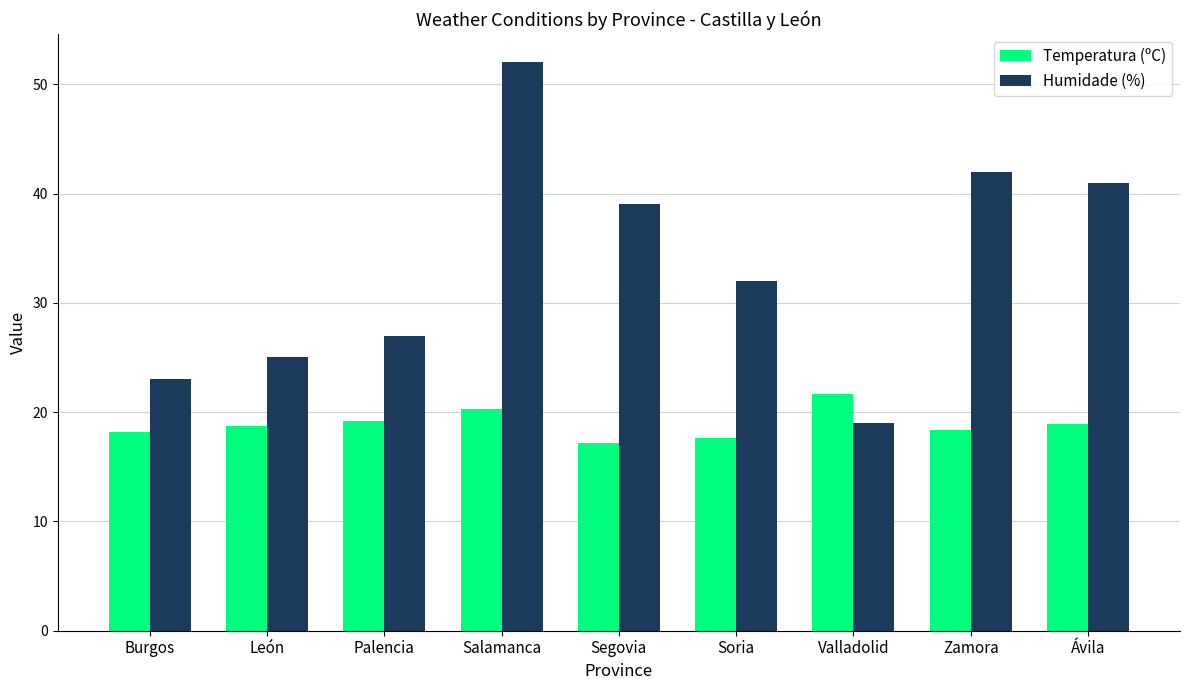

How many series are shown in this chart?

2